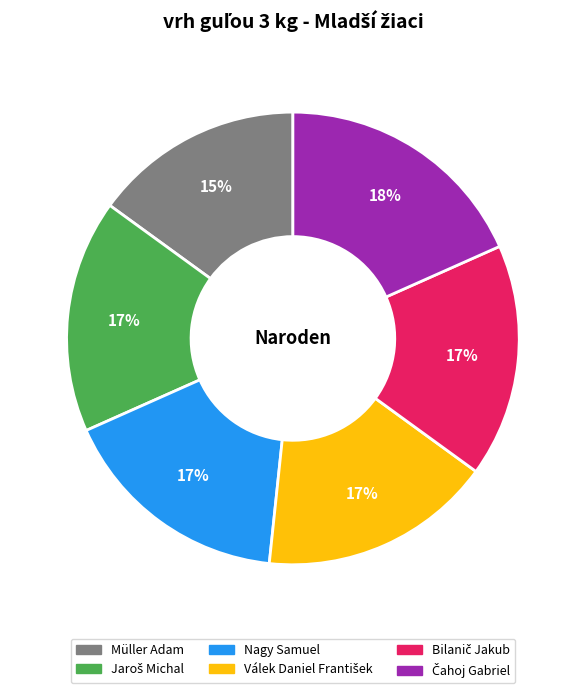

Between Müller Adam and Nagy Samuel, which is larger?

Nagy Samuel